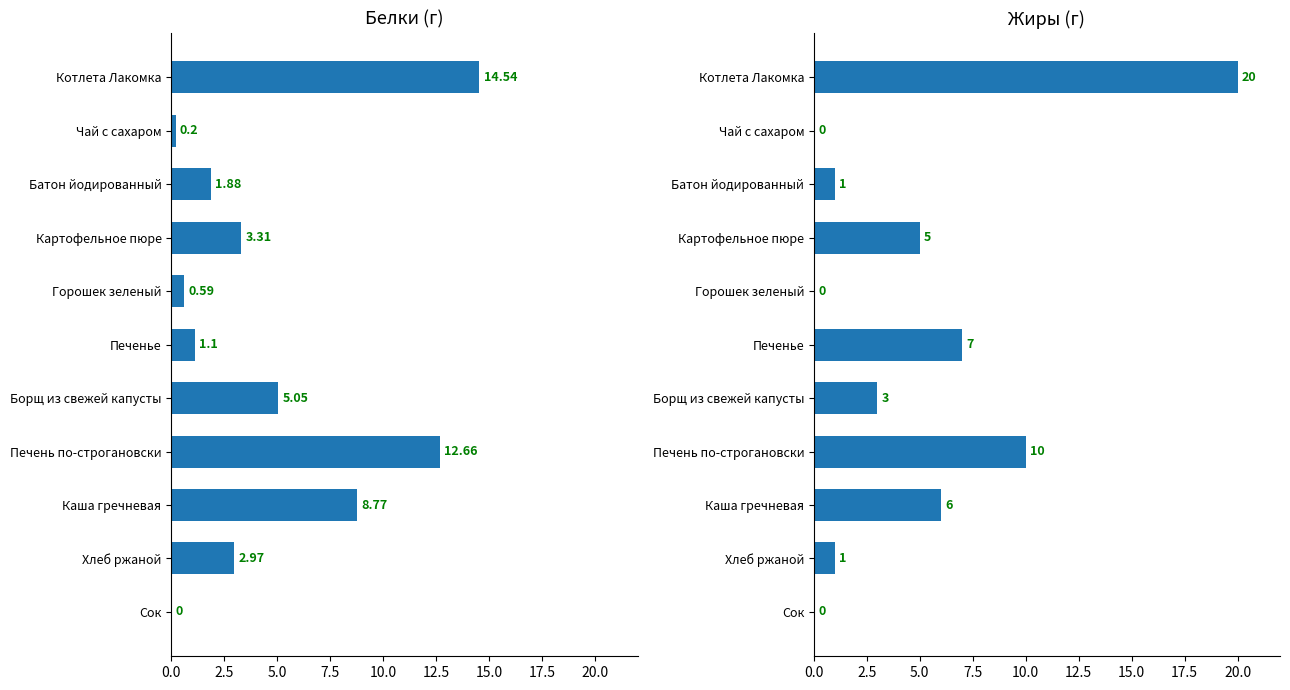

What is the label of the 3rd bar from the right?

Каша гречневая